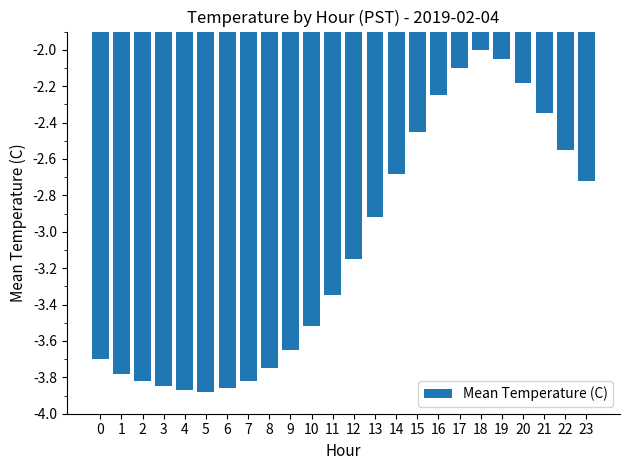

The chart shows a value of -3.8 at 2. True or false?

True